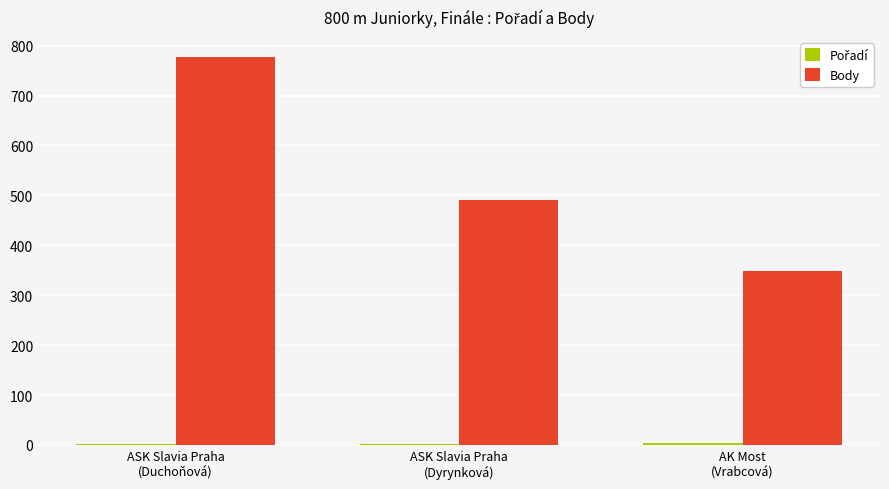

What is the greatest value displayed?

778